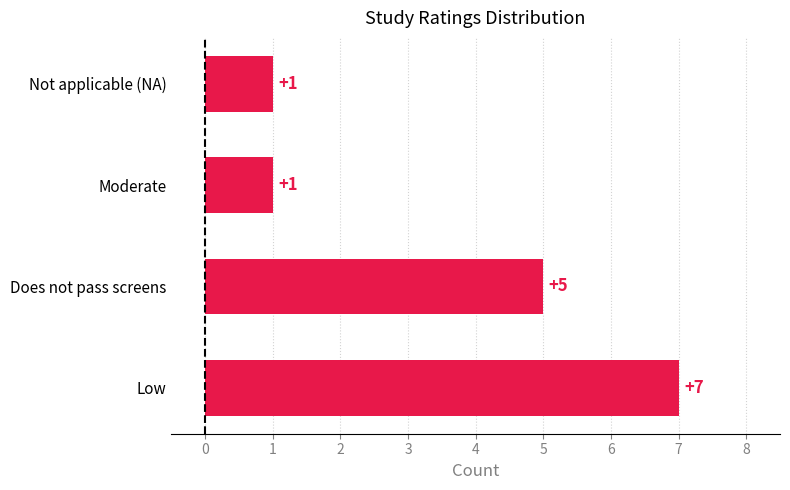

What is the average value?

4